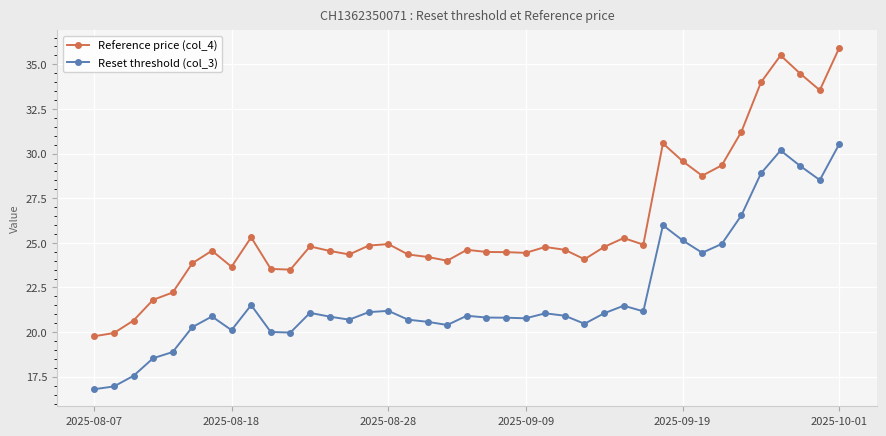

True or false: Reset threshold (col_3) has more than 0 points higher than both neighbors.

True